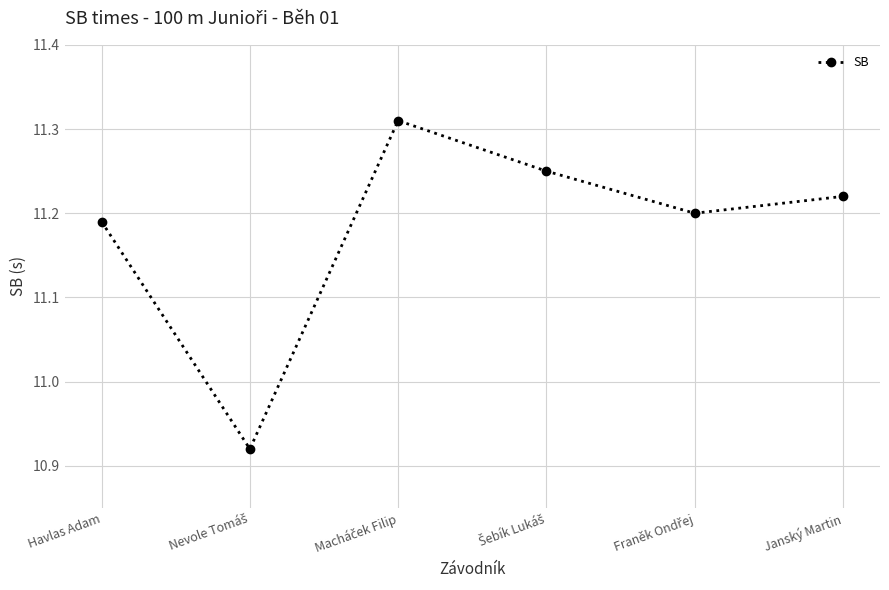

What is the difference between the second highest and minimum values?

0.3